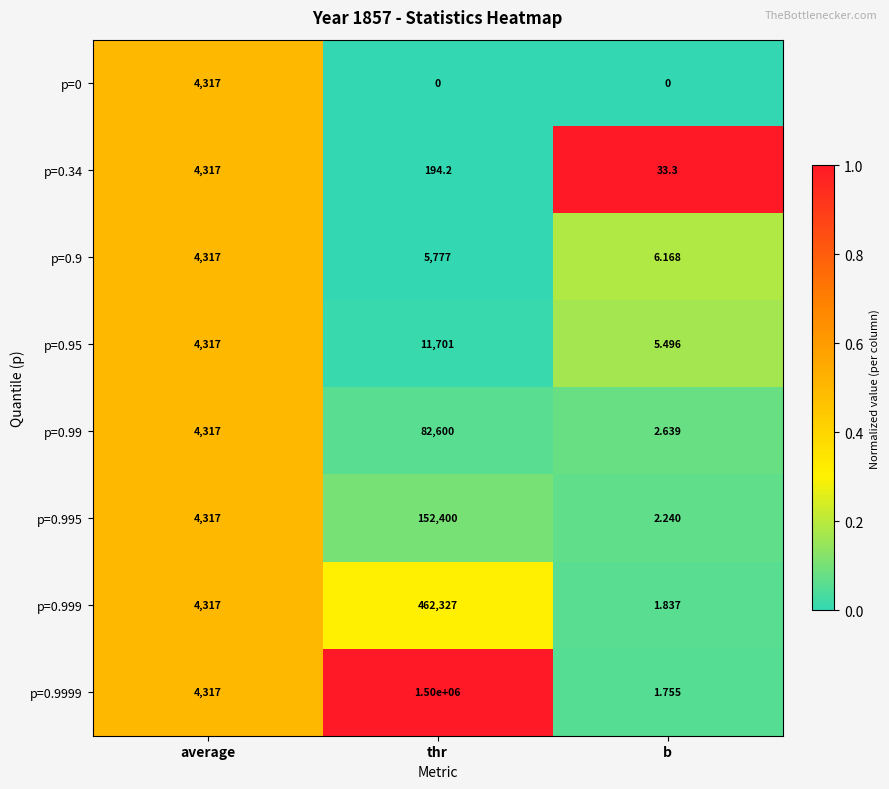

Rank the categories by p=0.995 value from highest to lowest.

thr, average, b